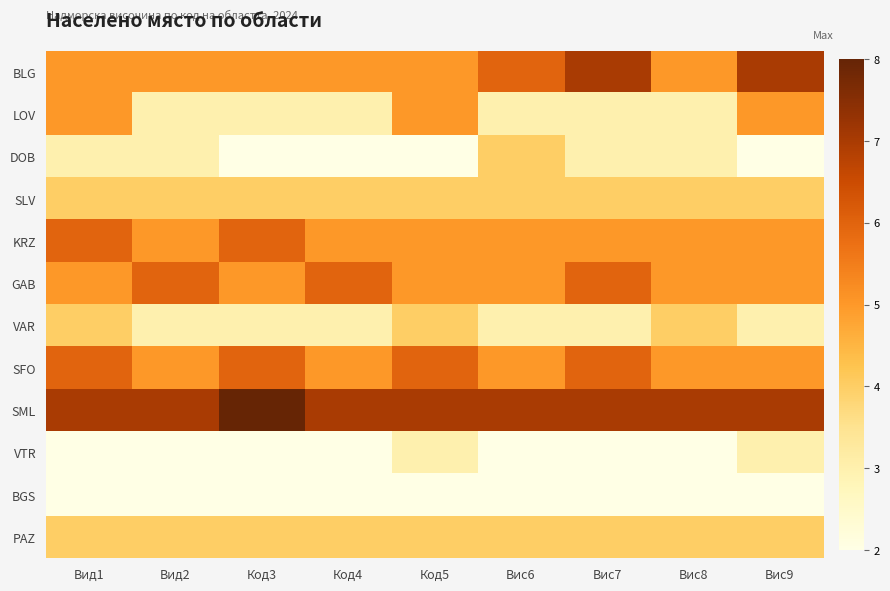

Which series has the largest total across all categories?

SML